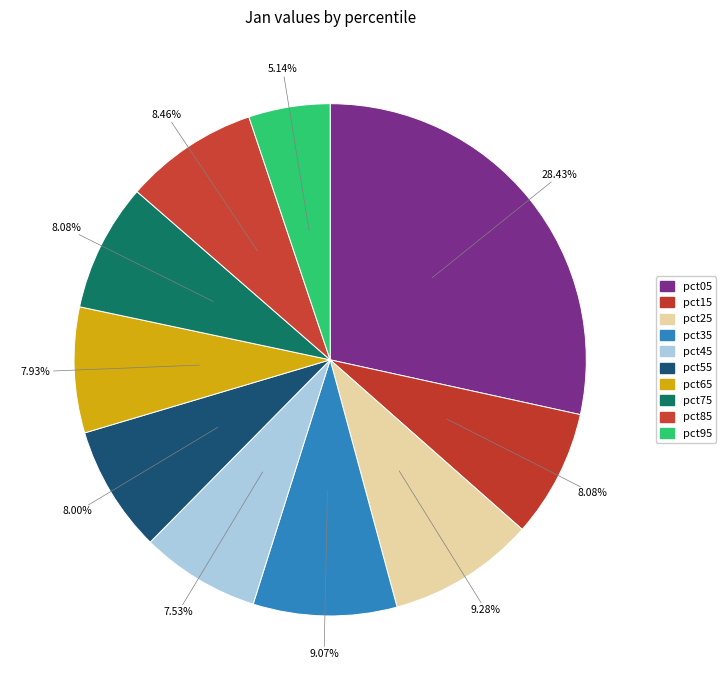

Count the number of slices in the pie.

10